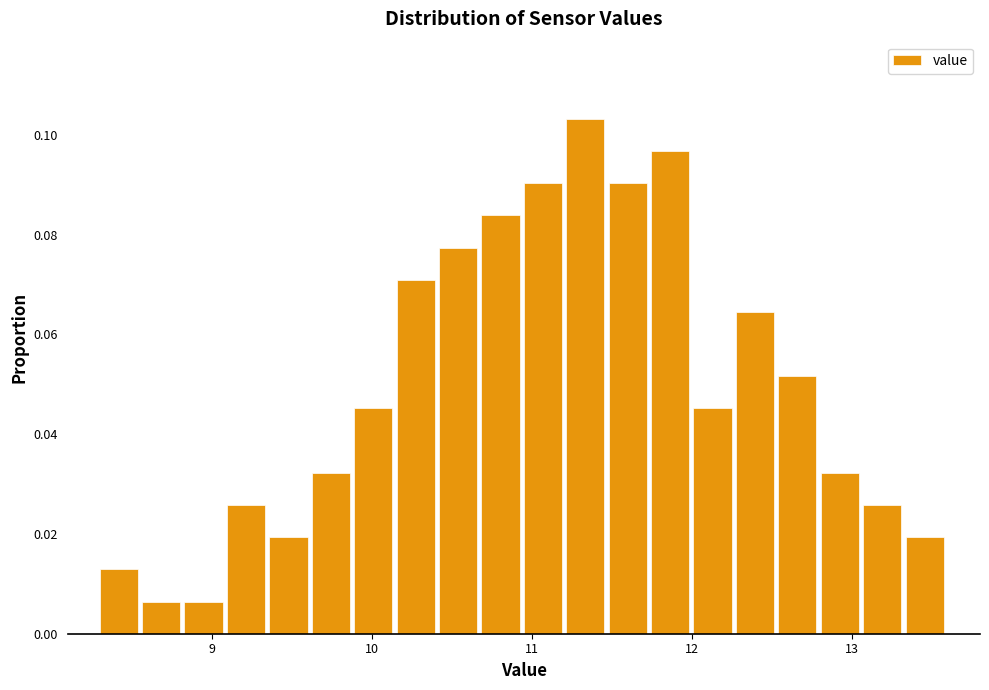

Around what value on the x-axis is the tallest bar? Give the approximate position of its centre, as read against the axis.

11.3